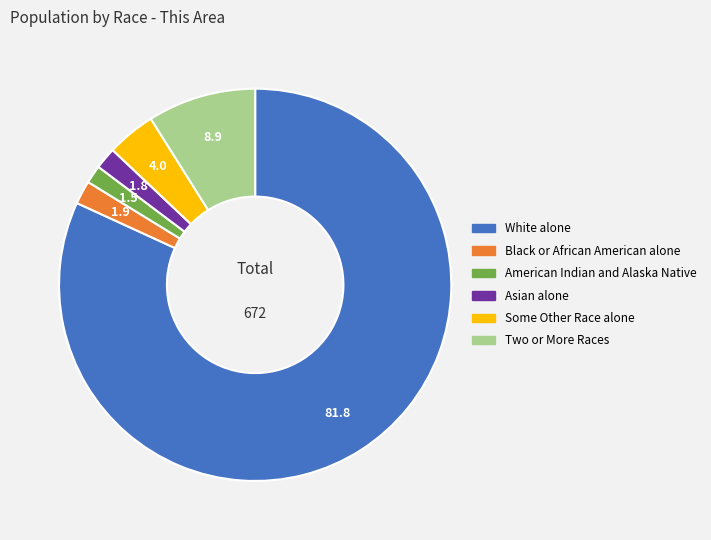

Between Asian alone and Some Other Race alone, which is larger?

Some Other Race alone